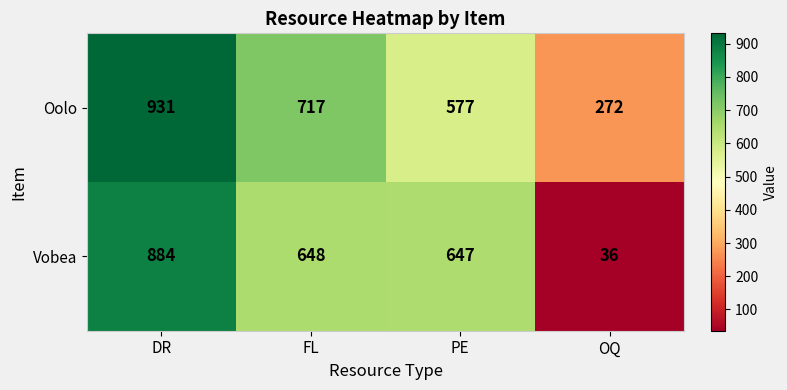

Which series has the largest range (max minus min)?

Vobea